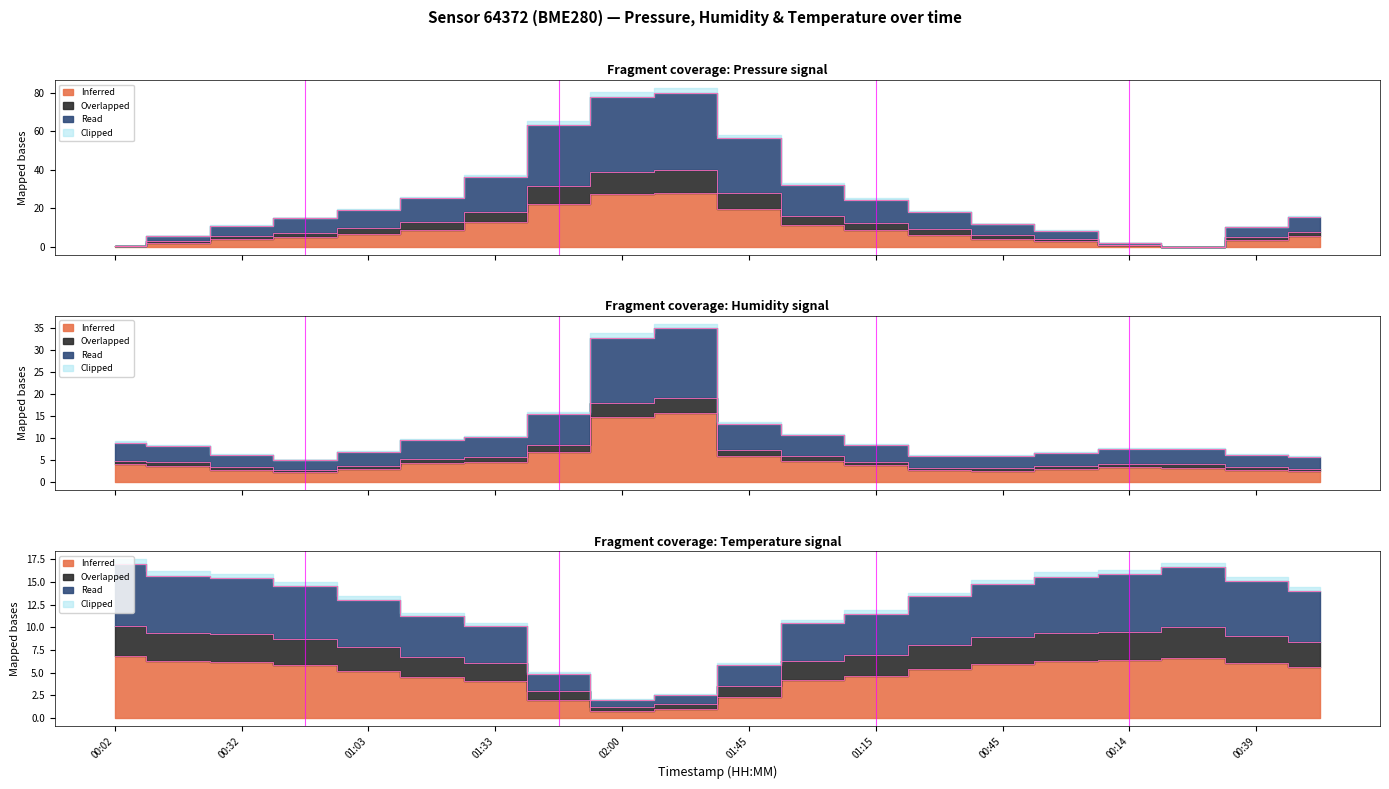

Where does the humidity series first go above 3?

00:02